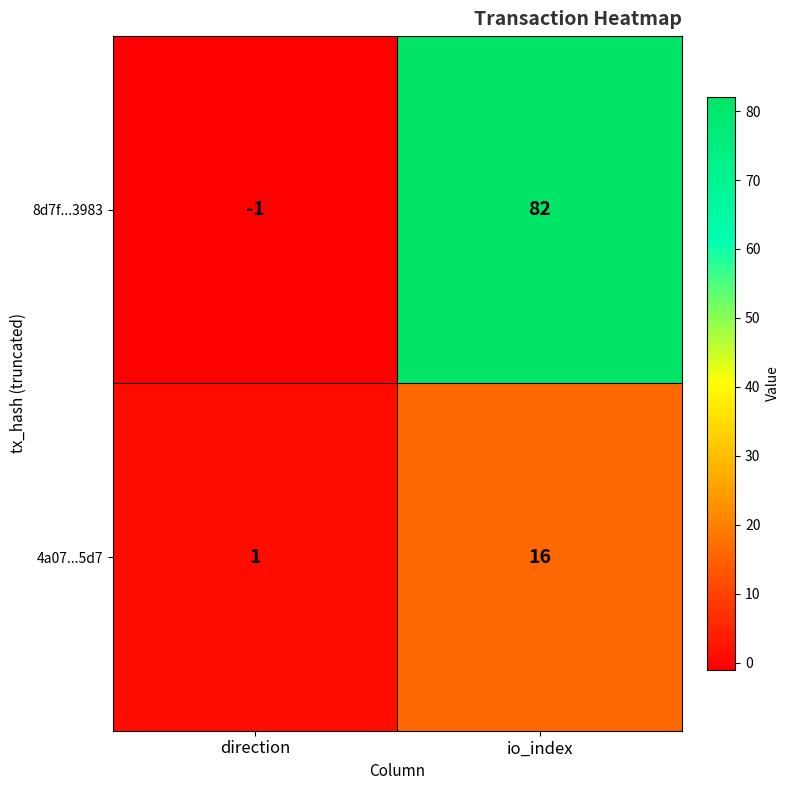

Is it true that 4a07...5d7 equals 16 at io_index?

True